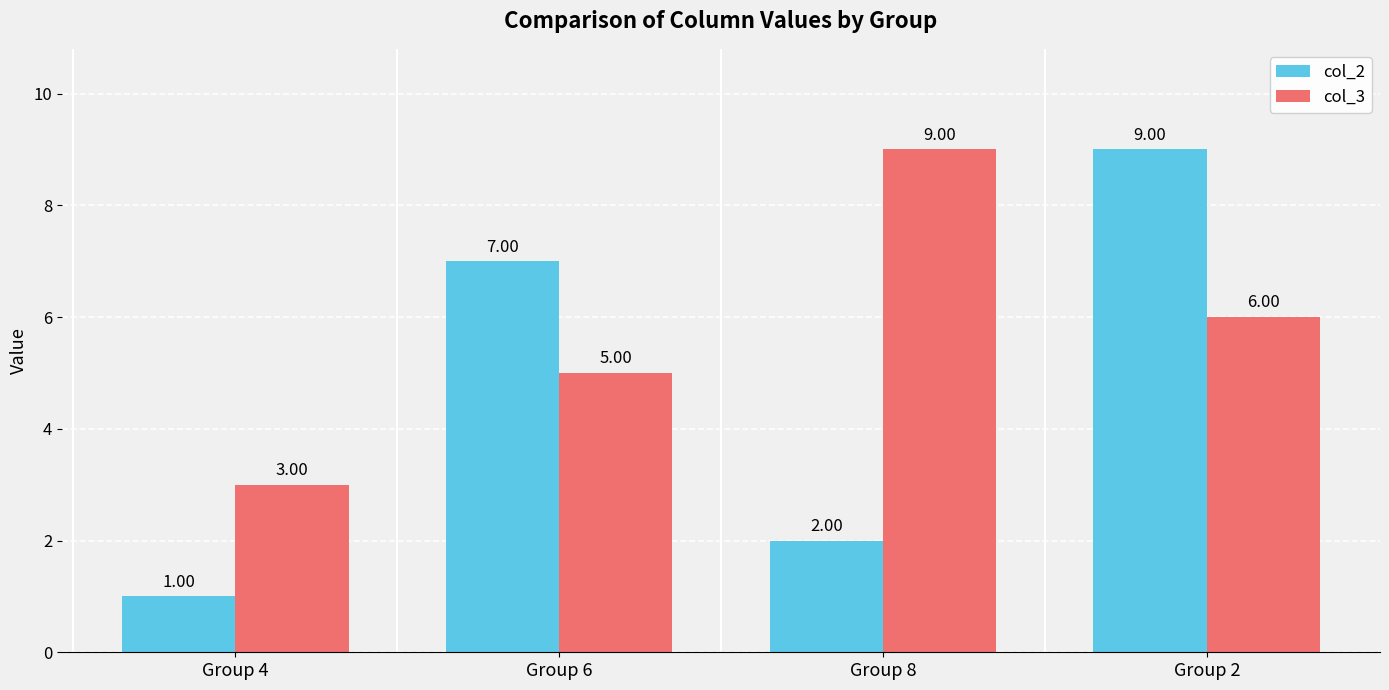

List the labels in order of col_3 value, smallest first.

Group 4, Group 6, Group 2, Group 8